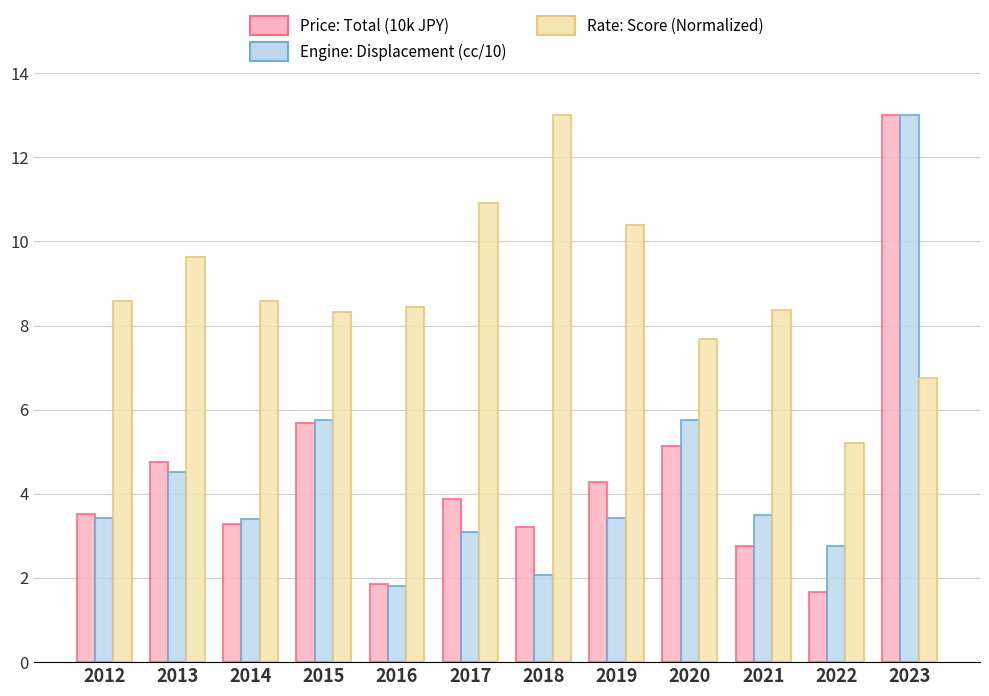

What is the minimum value shown in the chart?

1.7